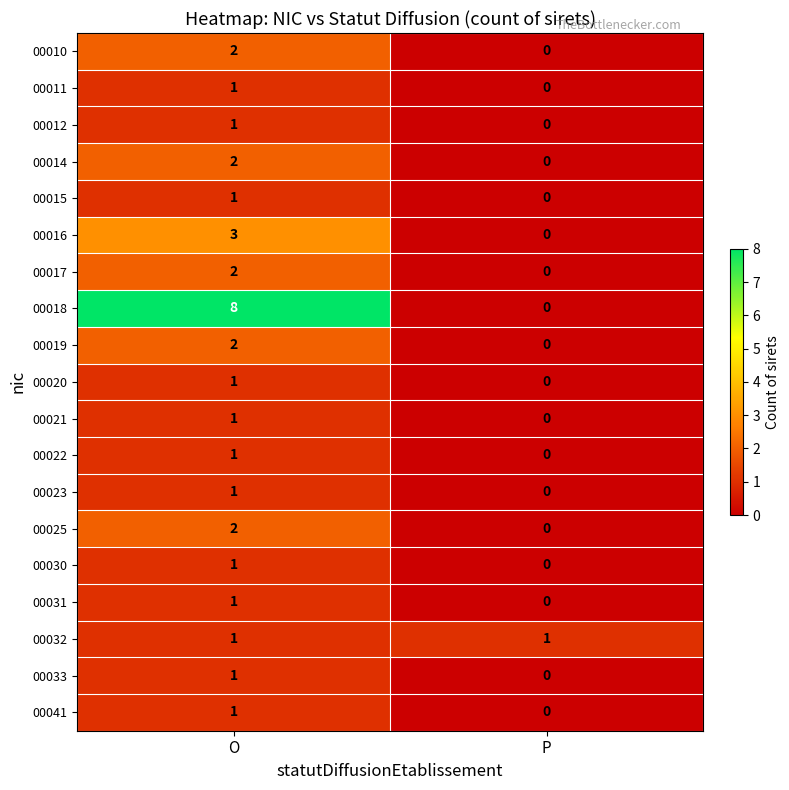

Between O and P, which series saw the biggest shift?

00018